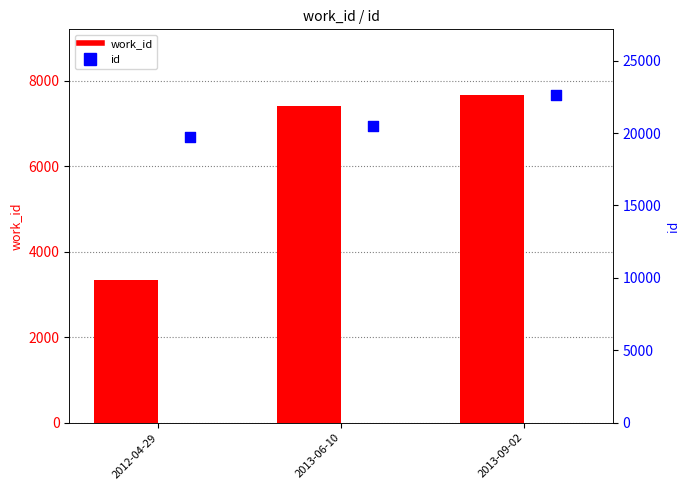

Which series contains the lowest Y value?

work_id